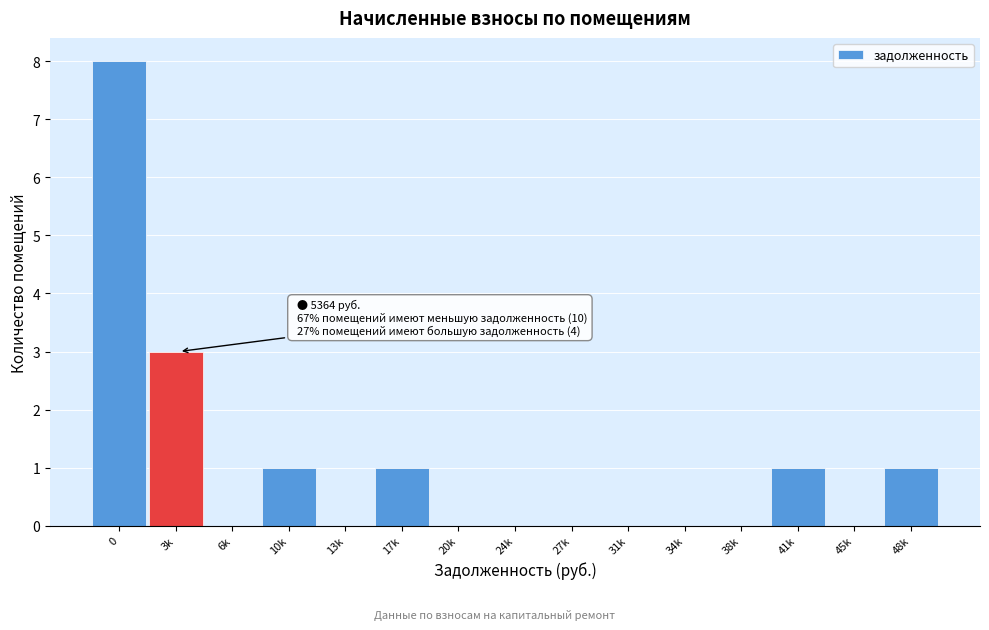

Reading left to right, extract all data points from this chart.

0=8	3k=3	6k=0	10k=1	13k=0	17k=1	20k=0	24k=0	27k=0	31k=0	34k=0	38k=0	41k=1	45k=0	48k=1